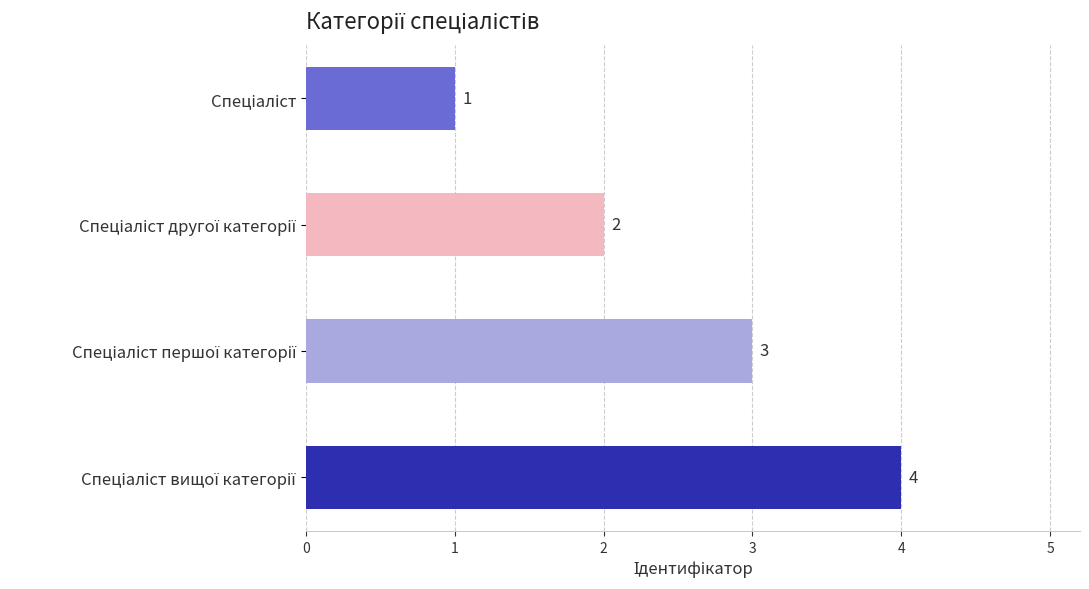

How many bars are there in total?

4